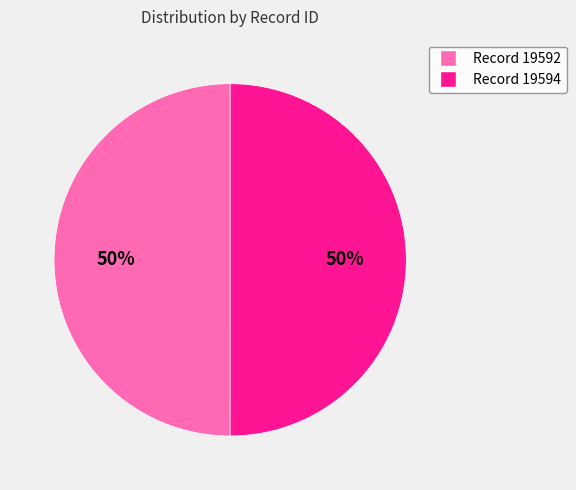

To the nearest percent, what is the average slice percentage?

50%